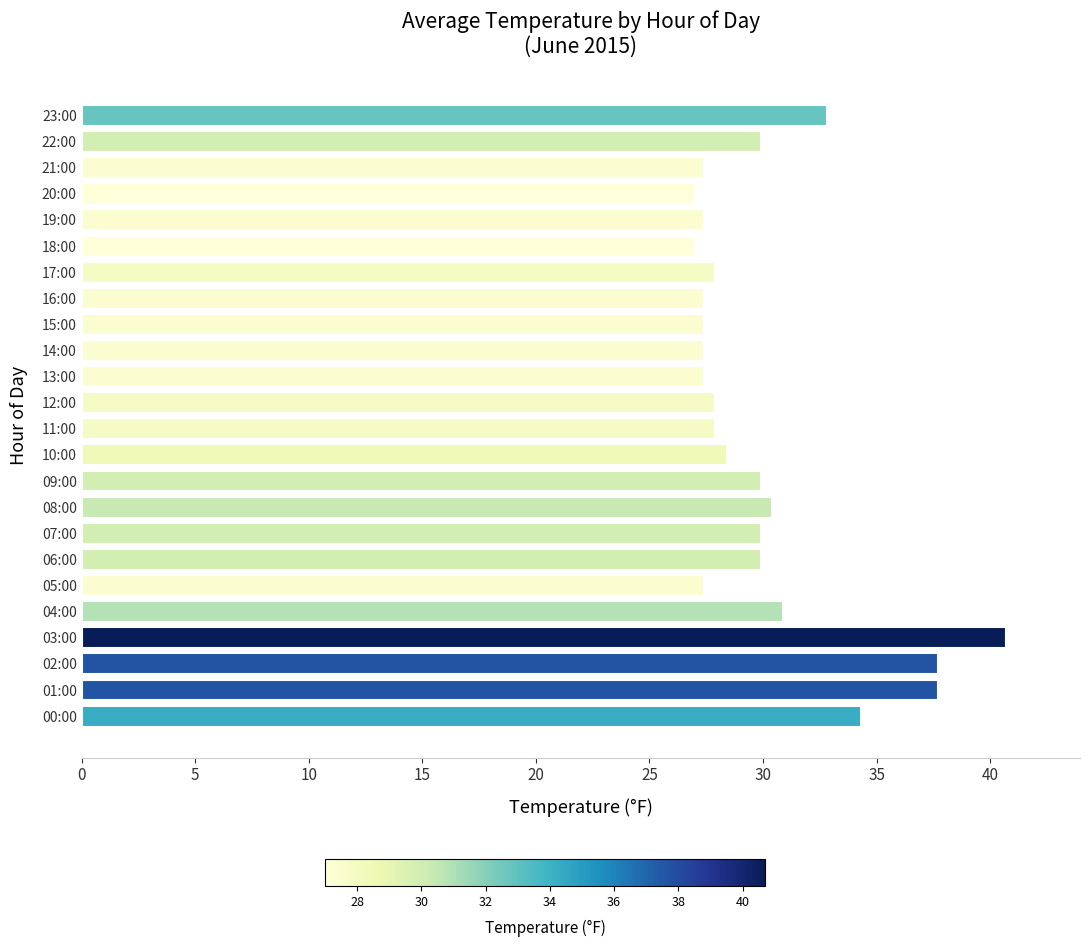

How many distinct data groups are displayed?

1